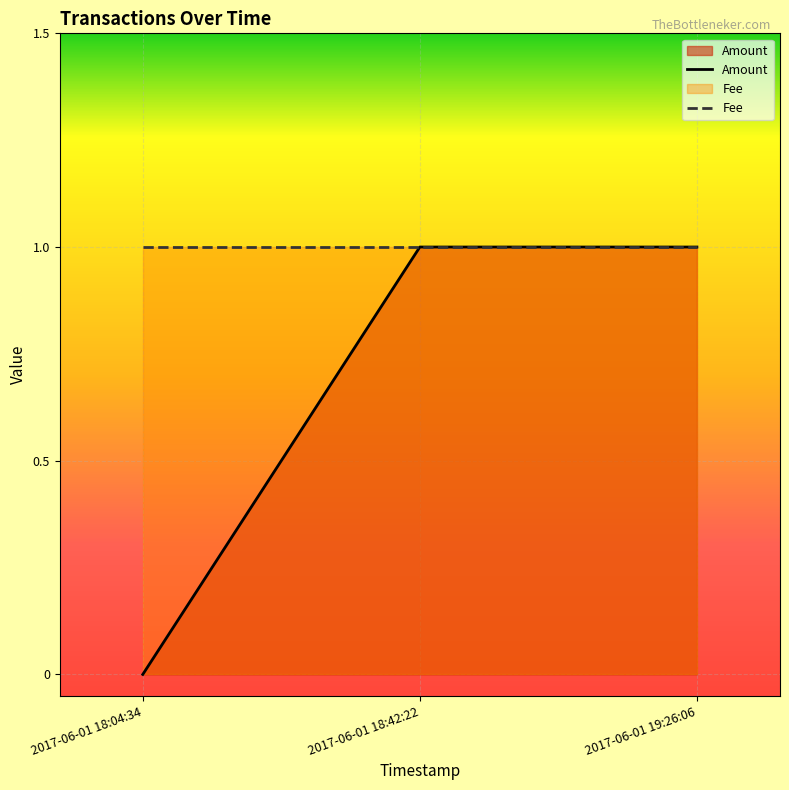

How many values are above zero?

2